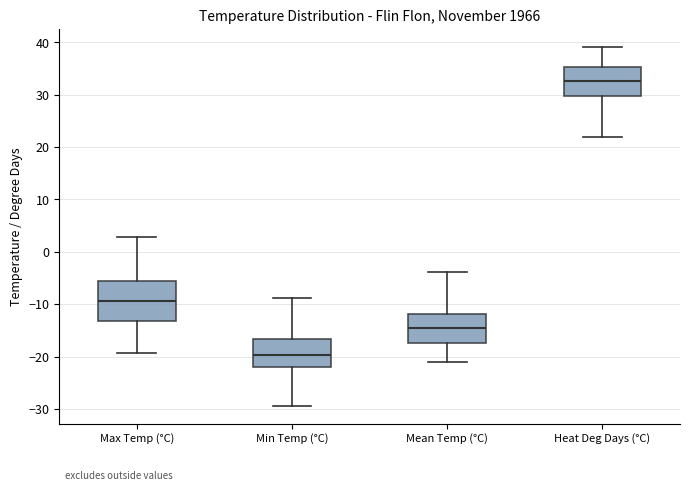

Where does the upper whisker of the box for Max Temp (°C) end on the y-axis? The values are not printed on the chart, so give them approximately, as read against the axis.

3